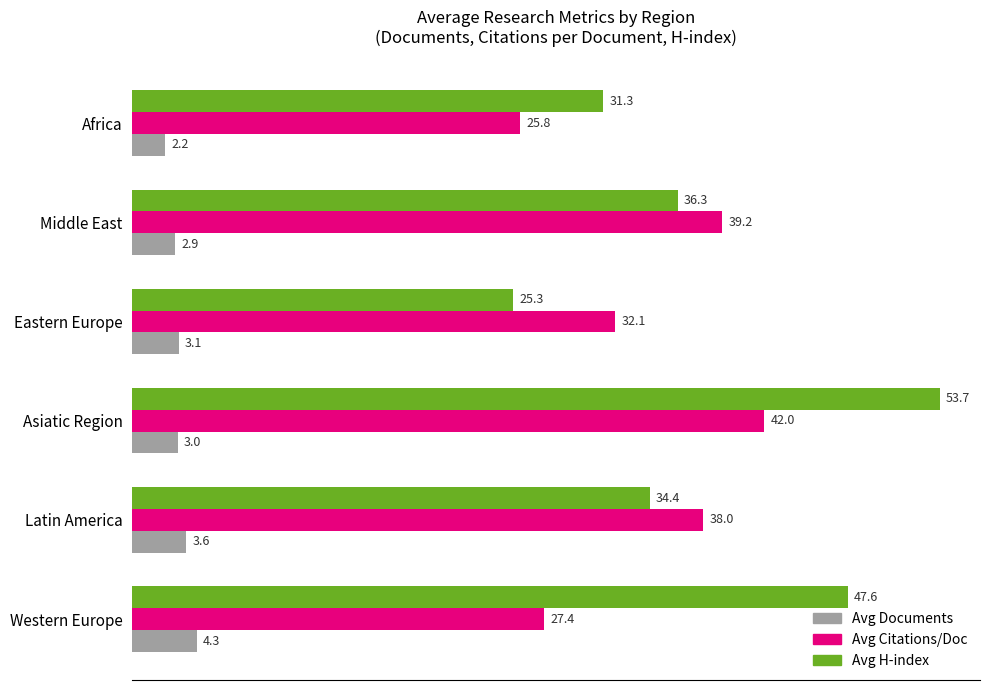

How many data points in Avg Documents are less than 3?

2